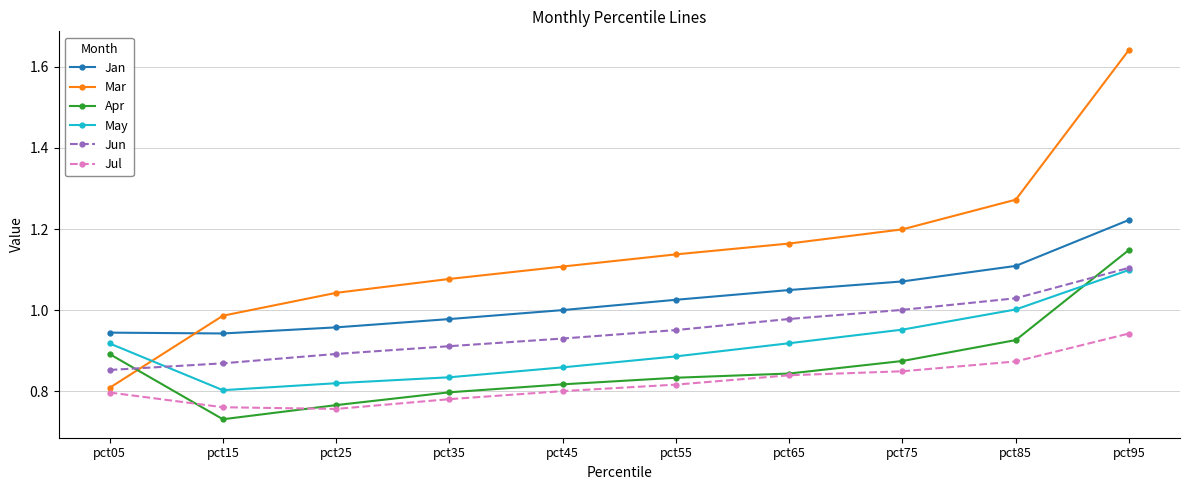

The value of Mar at pct55 is 1.1. True or false?

True